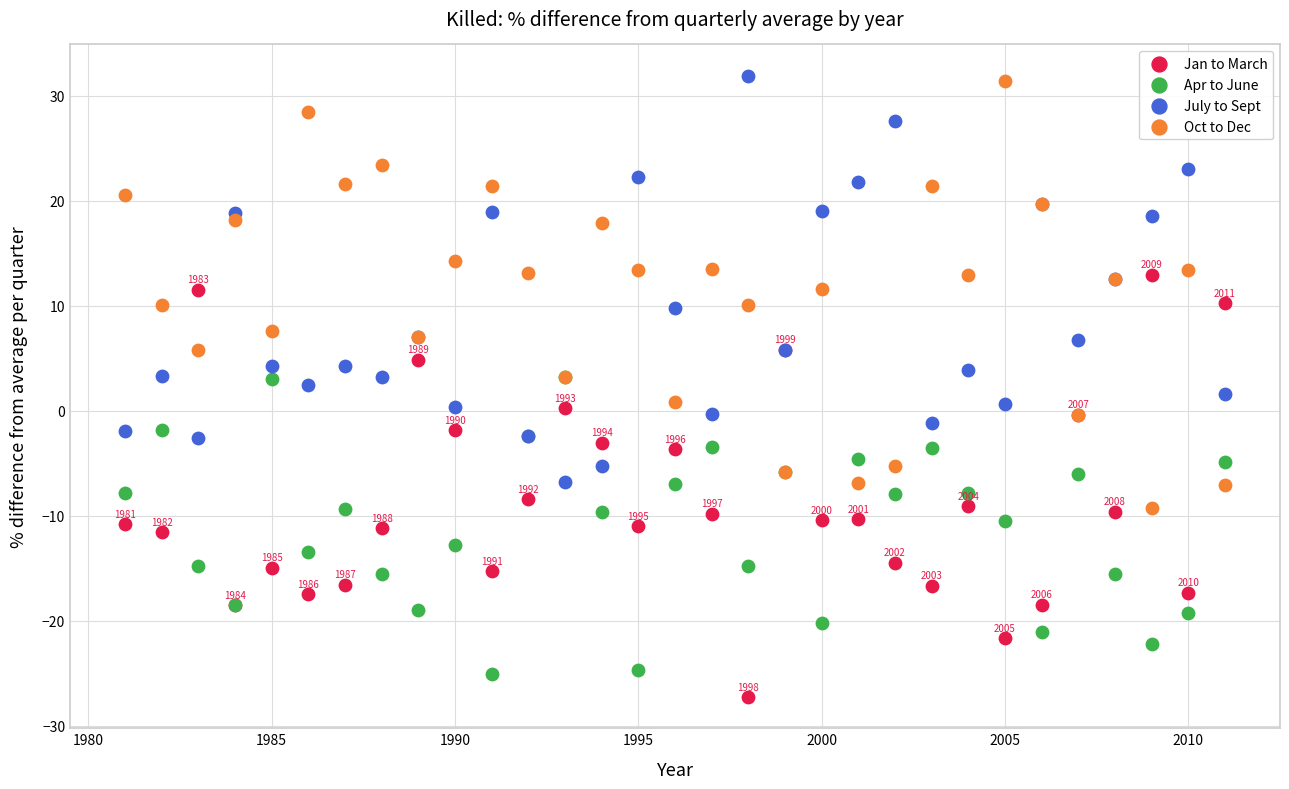

What are all the series names shown in the legend?

Jan to March, Apr to June, July to Sept, Oct to Dec